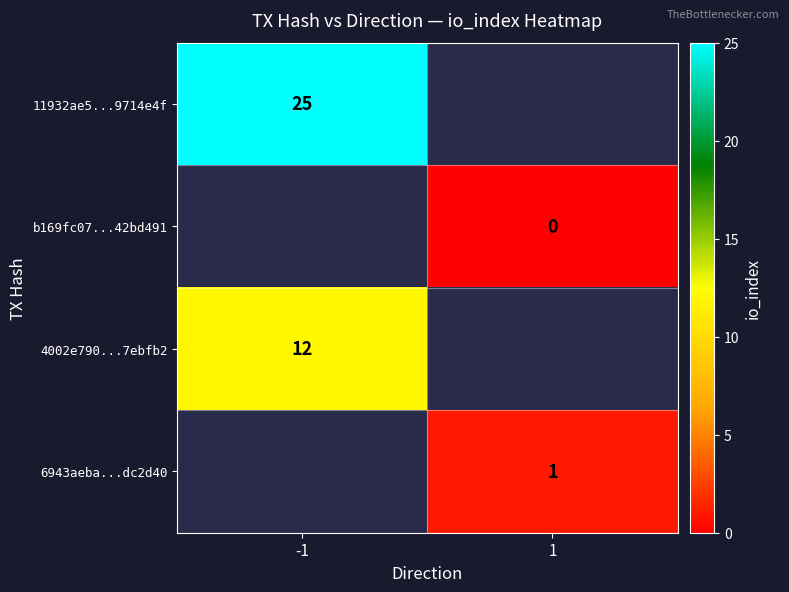

Which category has the highest value across all series?

-1